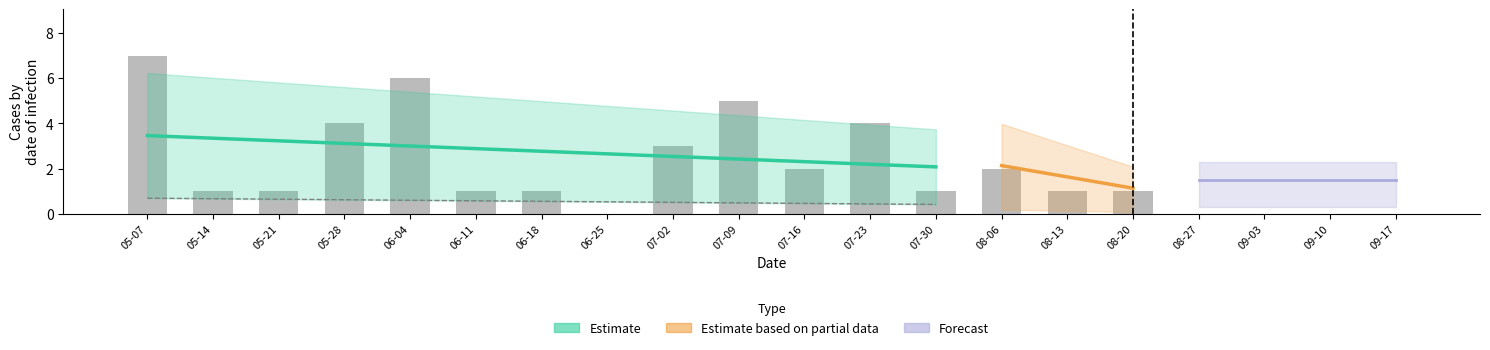

What is the change in value from 07-16 to 08-27?

-2